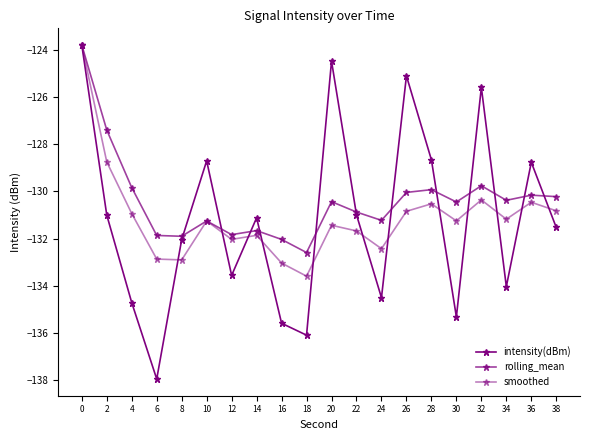

Which series ends up on top after the final intersection of rolling_mean and intensity(dBm)?

rolling_mean